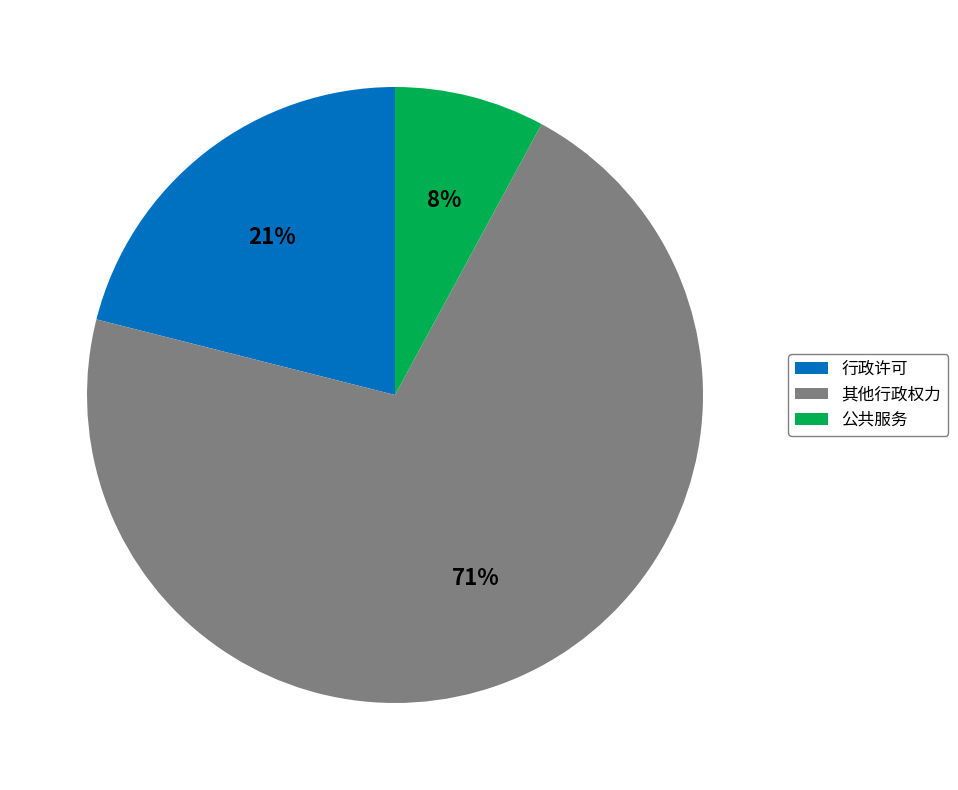

To the nearest percent, what is the difference between the largest and smallest slice percentages?

63%